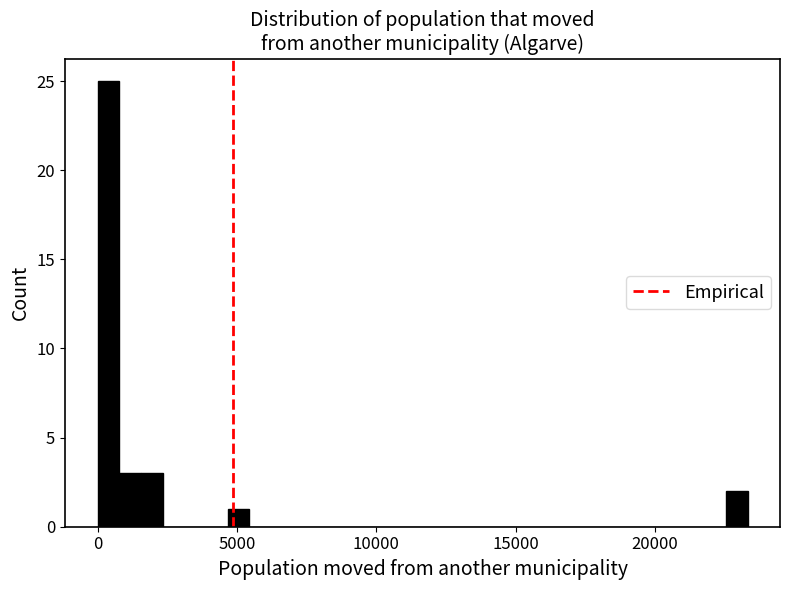

Read against the x-axis, roughly where is the centre of the tallest bar?

500